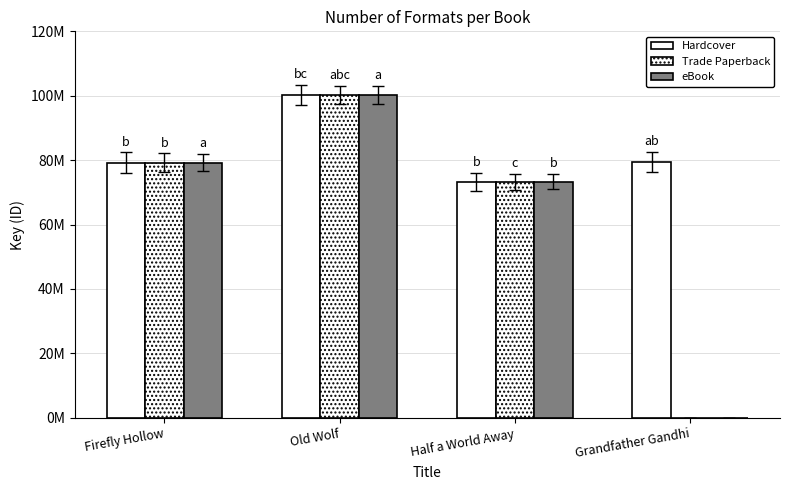

Does the chart contain stacked bars?

No